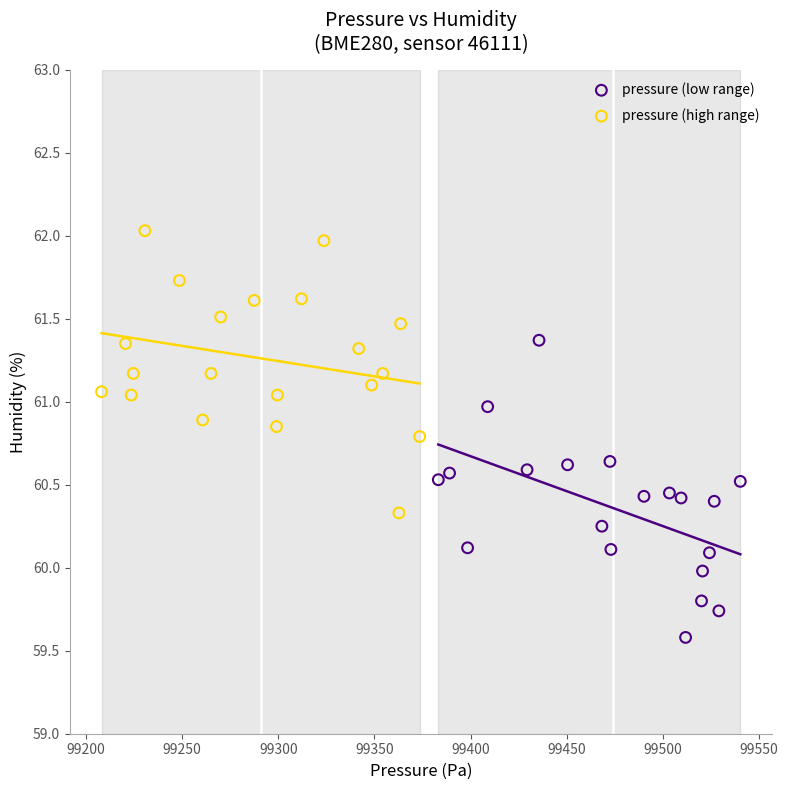

Which series contains the lowest Y value?

pressure (low range)